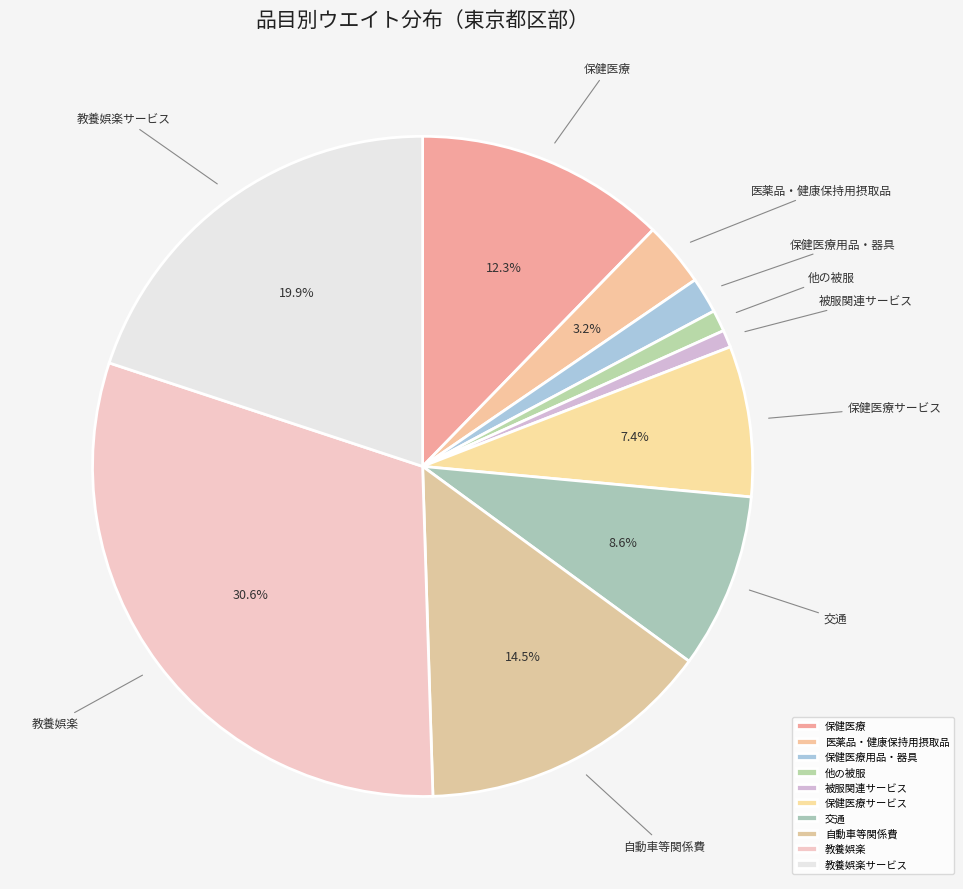

Which slice is the largest?

教養娯楽